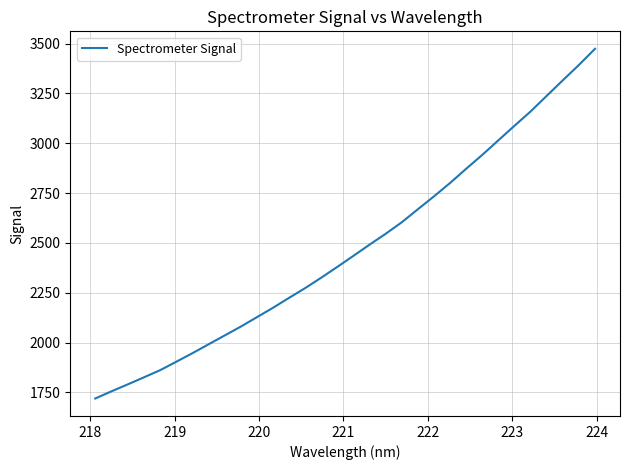

What is the maximum value shown in the chart?

3473.8